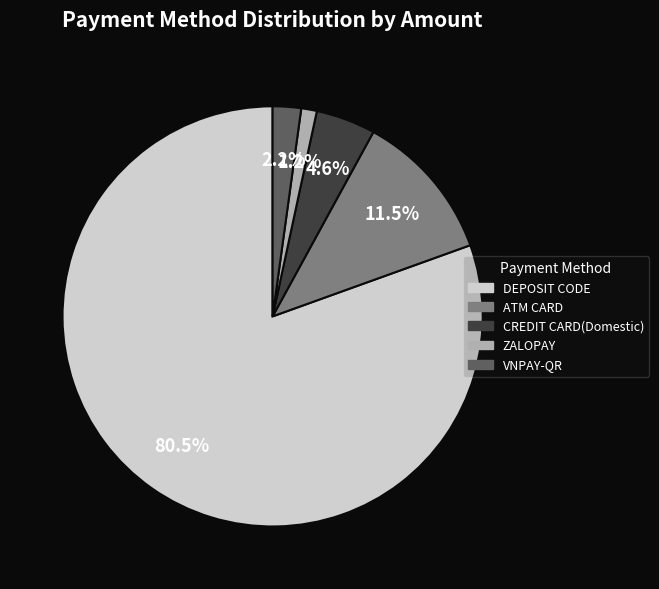

Does DEPOSIT CODE account for over 50% of the chart?

Yes